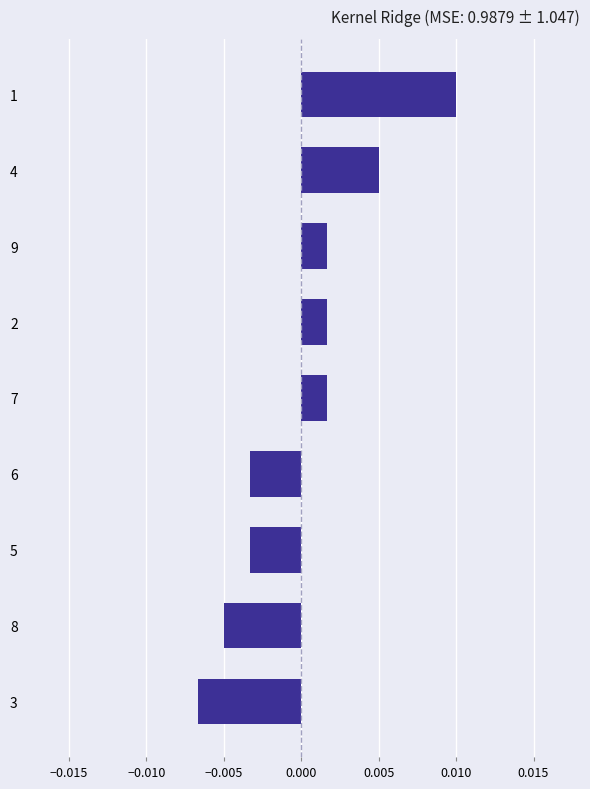

At which category does the chart reach its minimum across all series?

3